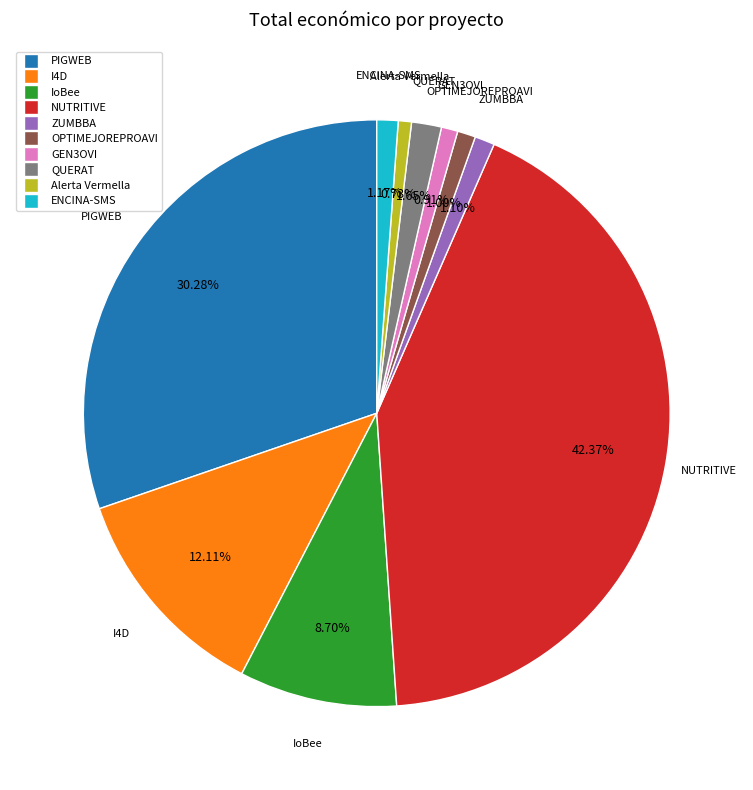

To the nearest percent, what percentage of the pie is OPTIMEJOREPROAVI?

1%